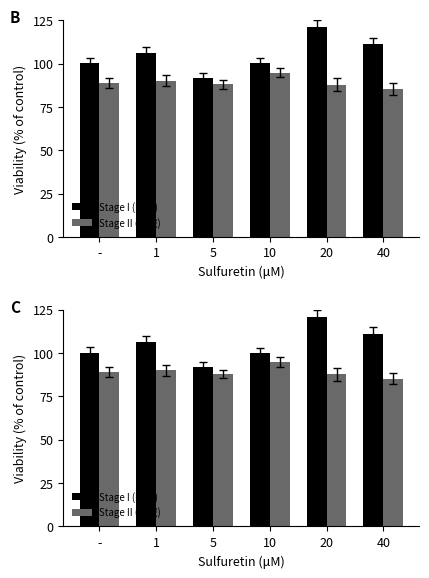

How many bars are there in total?

12